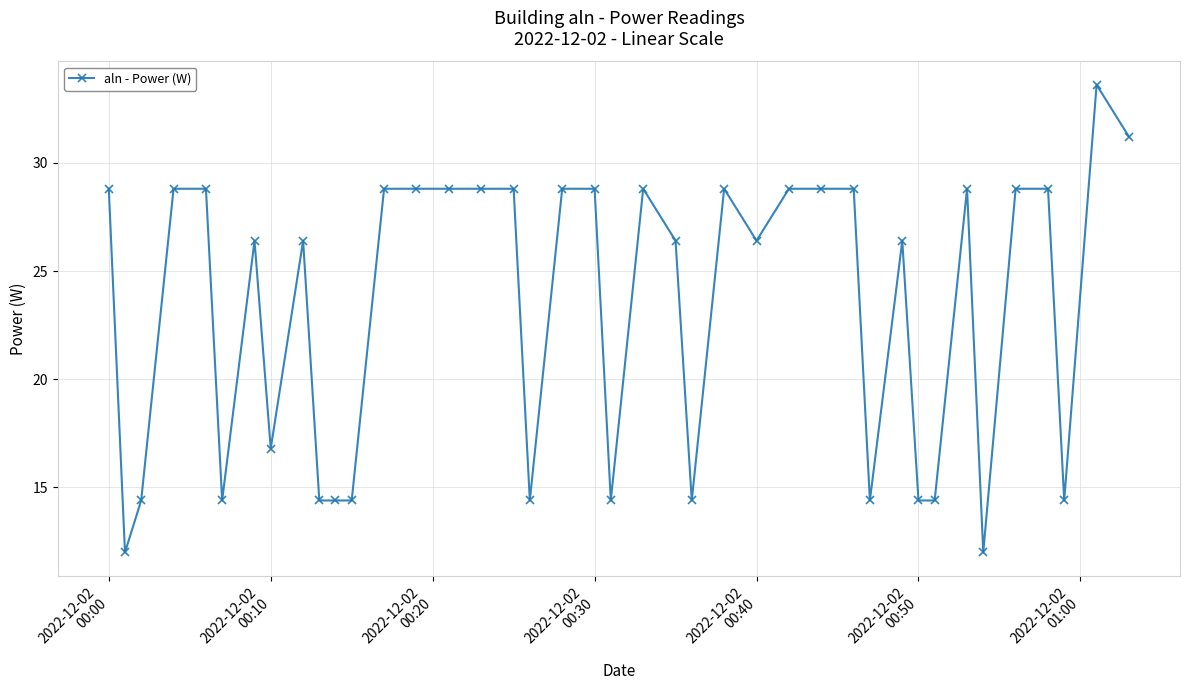

What is the value of the 20th point from the left?

28.8